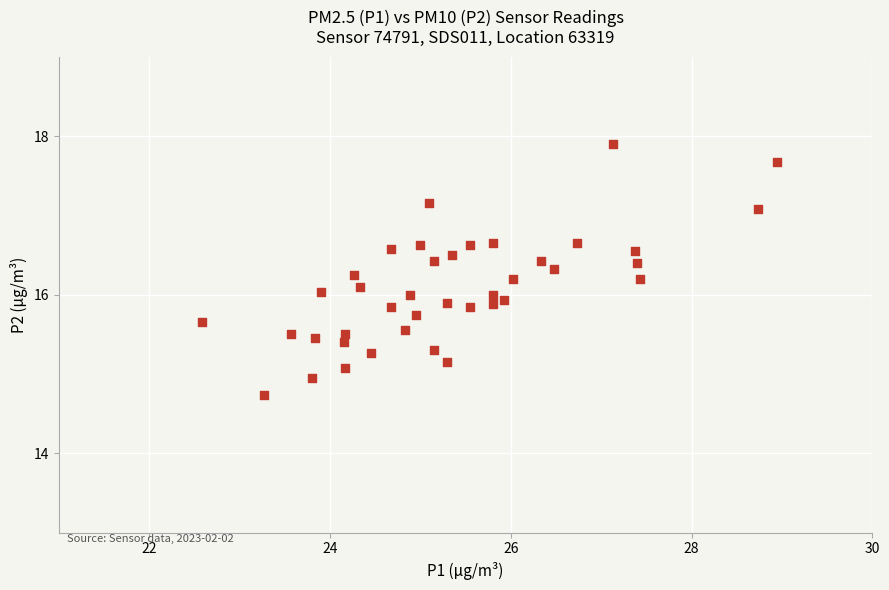

What is the range of Y values (max minus min)?

3.2